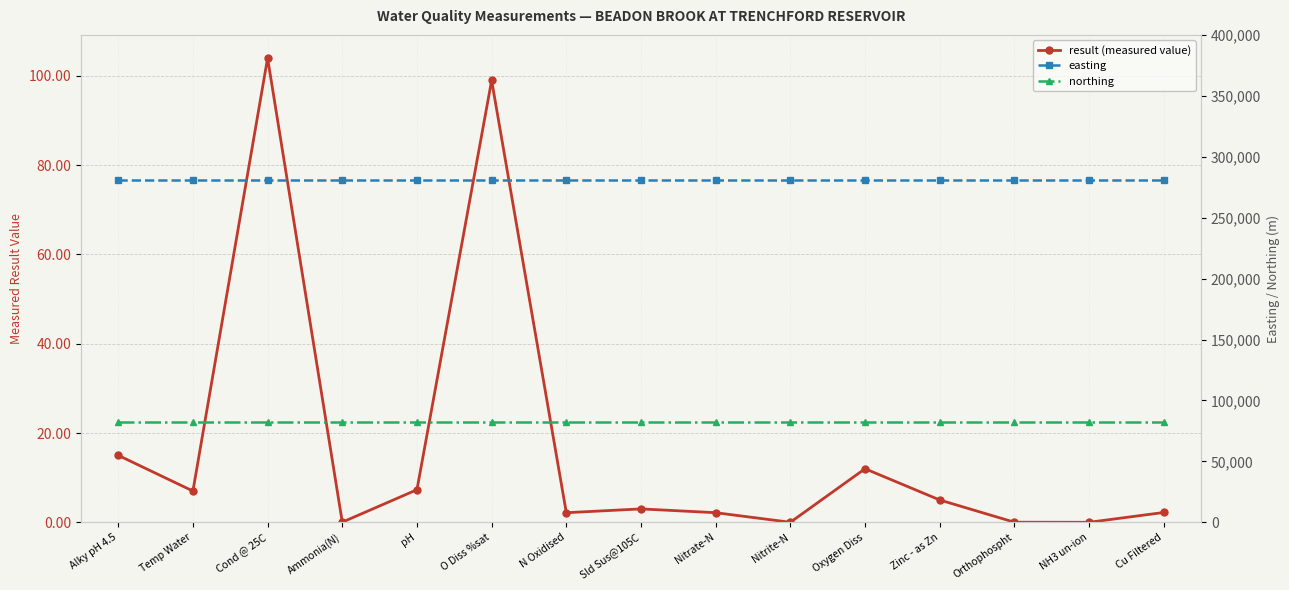

Is it true that easting equals 393565.6 at Nitrate-N?

False